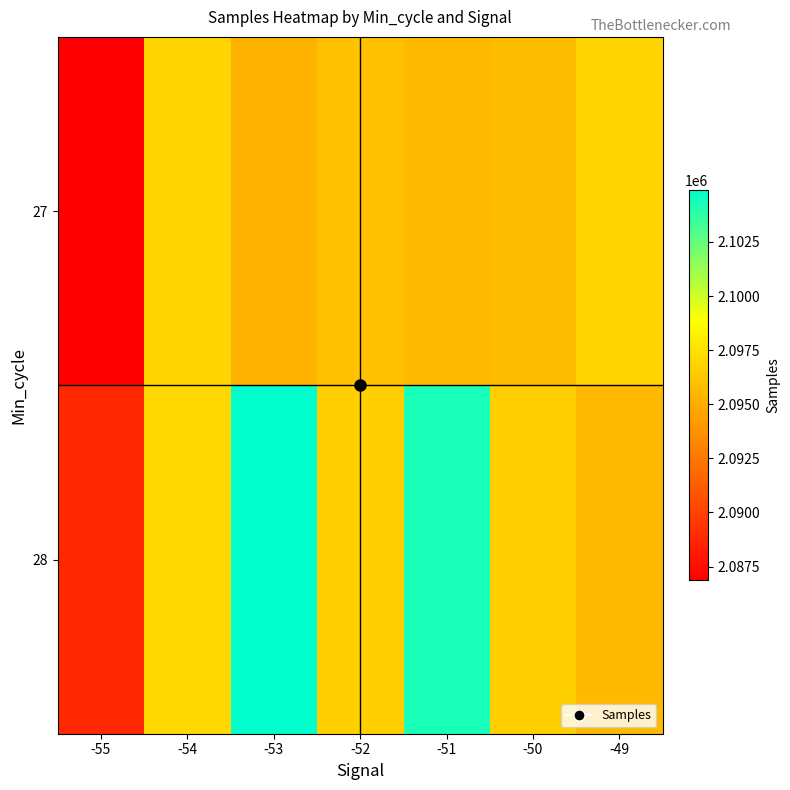

Reading right to left, list all the values displayed in this chart.

27: -49=2096890	-50=2095801	-51=2095634	-52=2095948	-53=2095359	-54=2096907	-55=2086861
28: -49=2095620	-50=2096625	-51=2104291	-52=2096581	-53=2104889	-54=2097069	-55=2088775